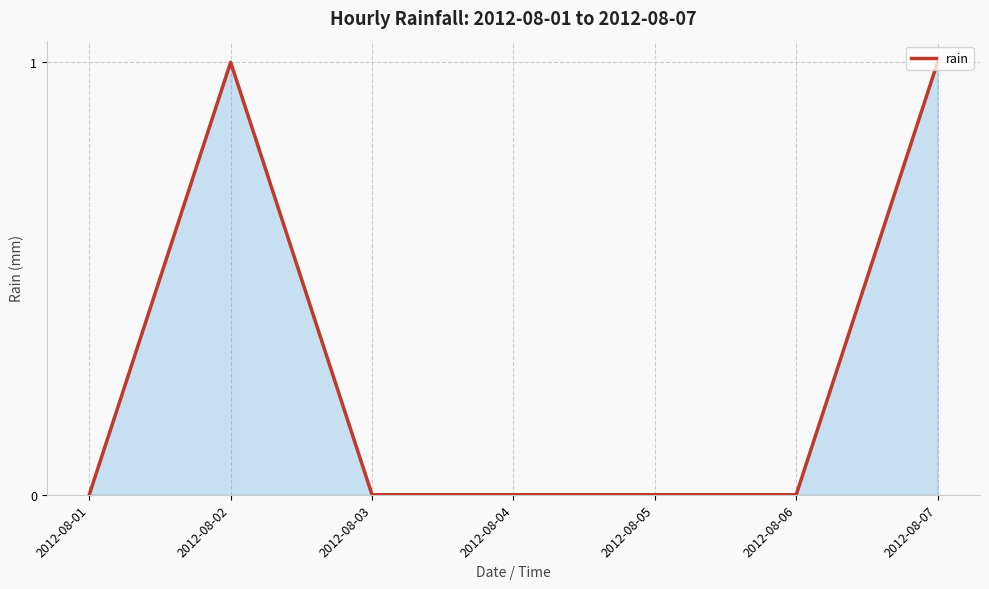

How many series are shown in this chart?

1